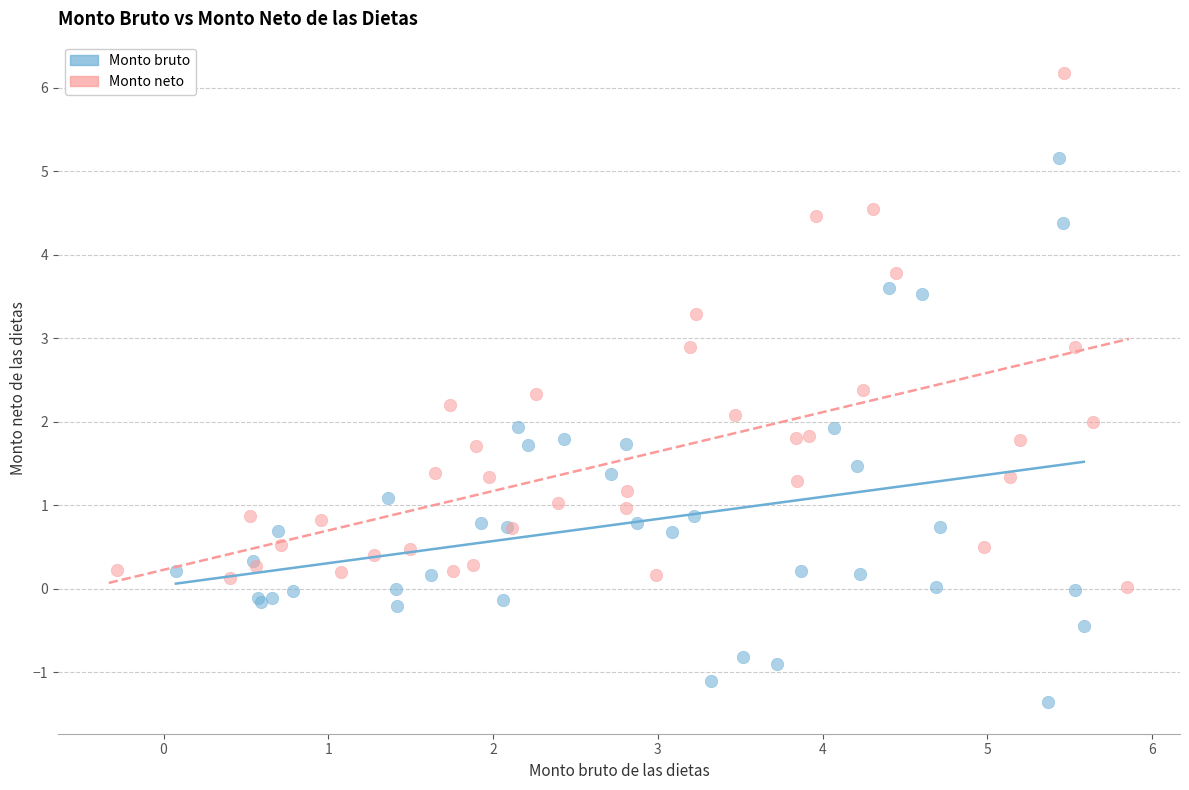

Which series has the largest Y range (max minus min)?

Monto bruto